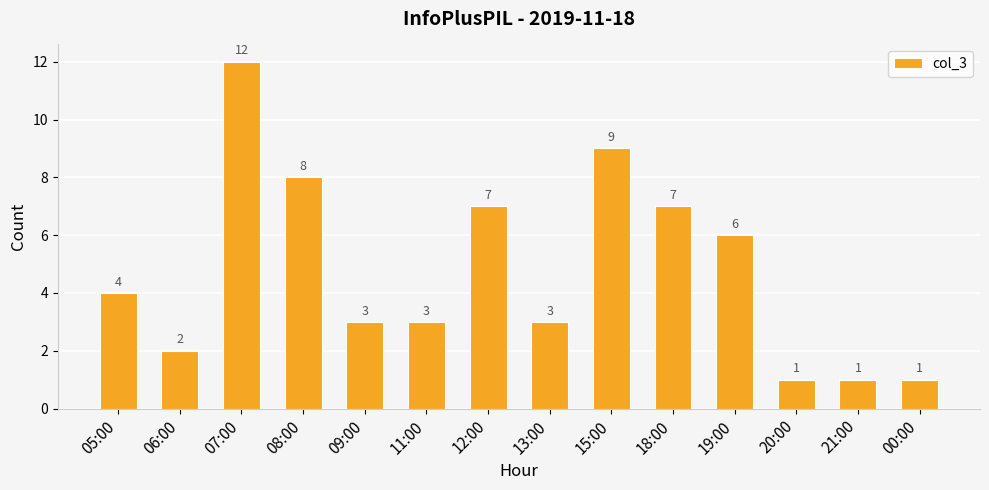

Where is the data nearest to the value 6?

19:00